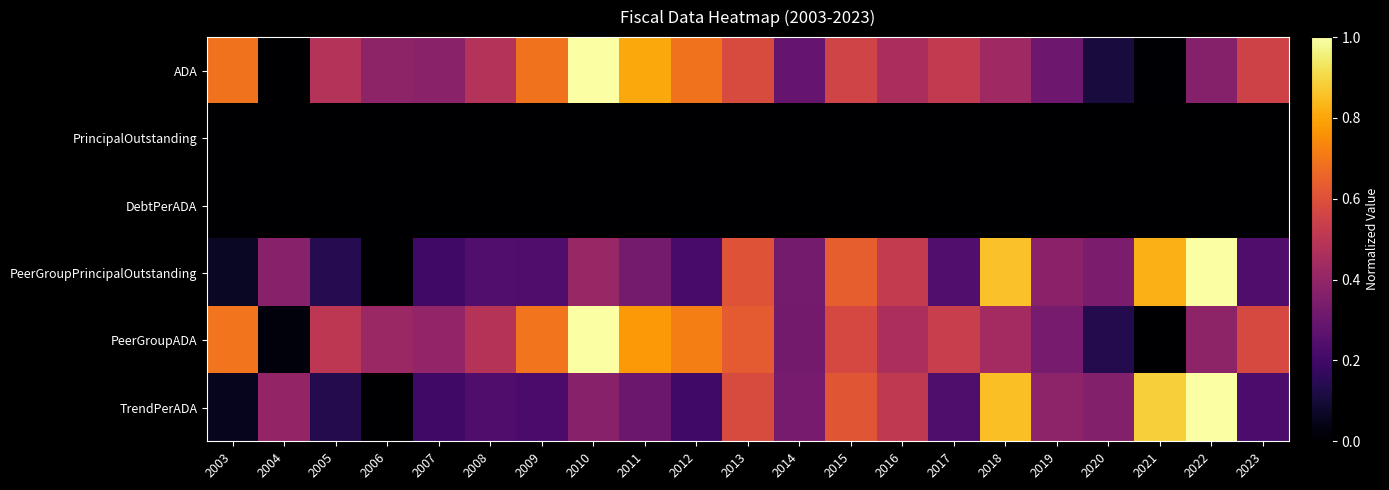

At how many categories does at least one series exceed 0?

21